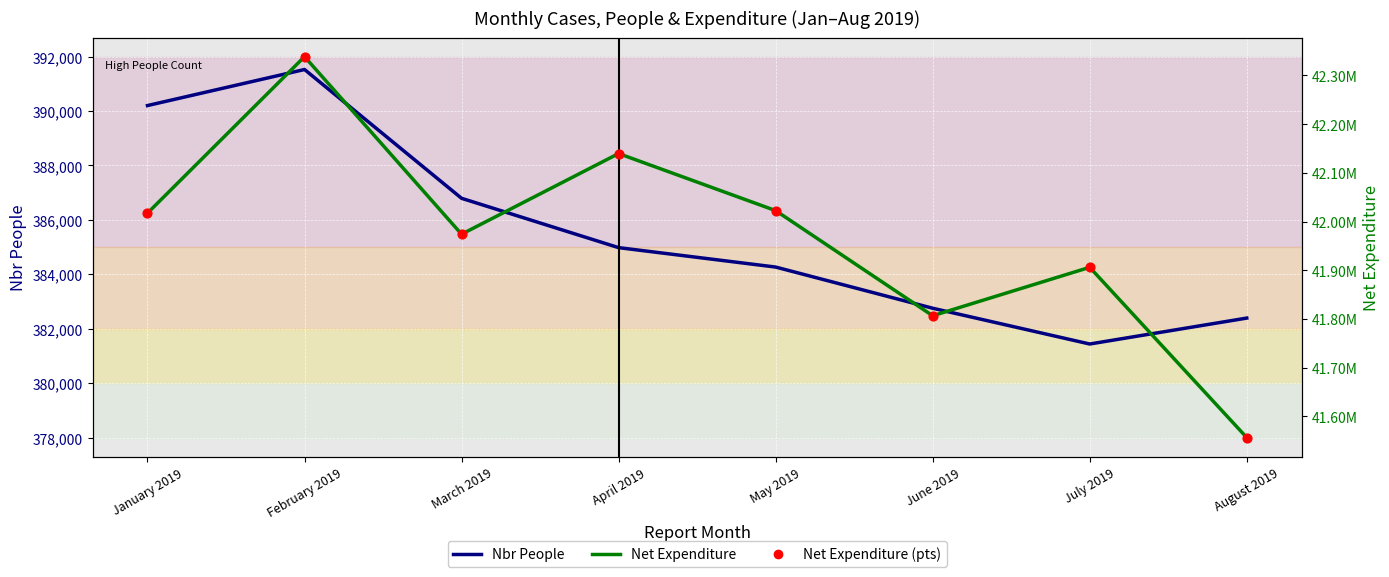

What are all the series names shown in the legend?

Nbr People, Net Expenditure, Net Expenditure (pts)